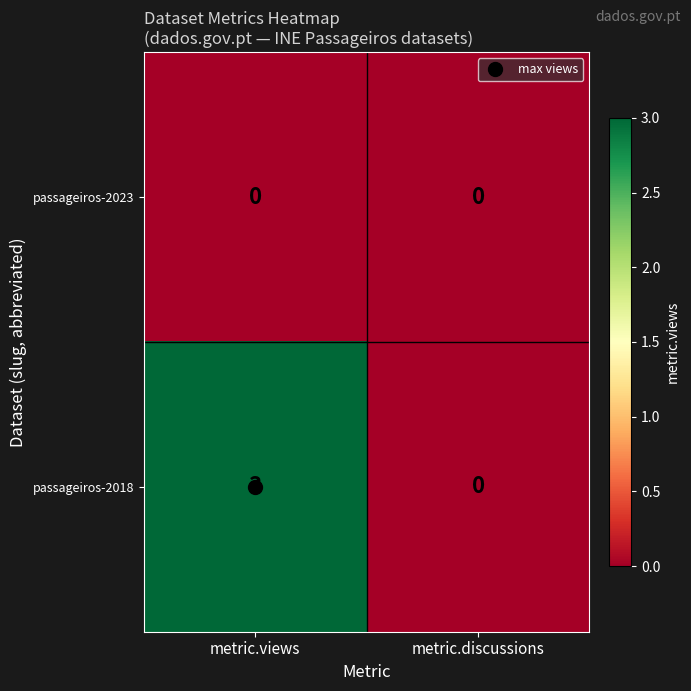

List the series in order of their peak value, lowest first.

passageiros-2023, passageiros-2018